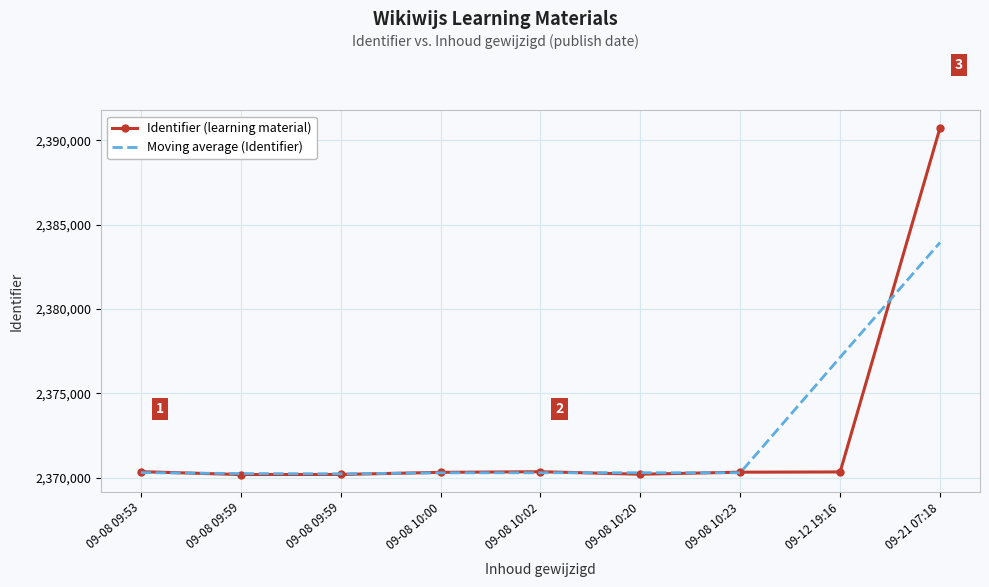

What is the difference between the maximum and minimum values in the Moving average (Identifier) series?

13721.7